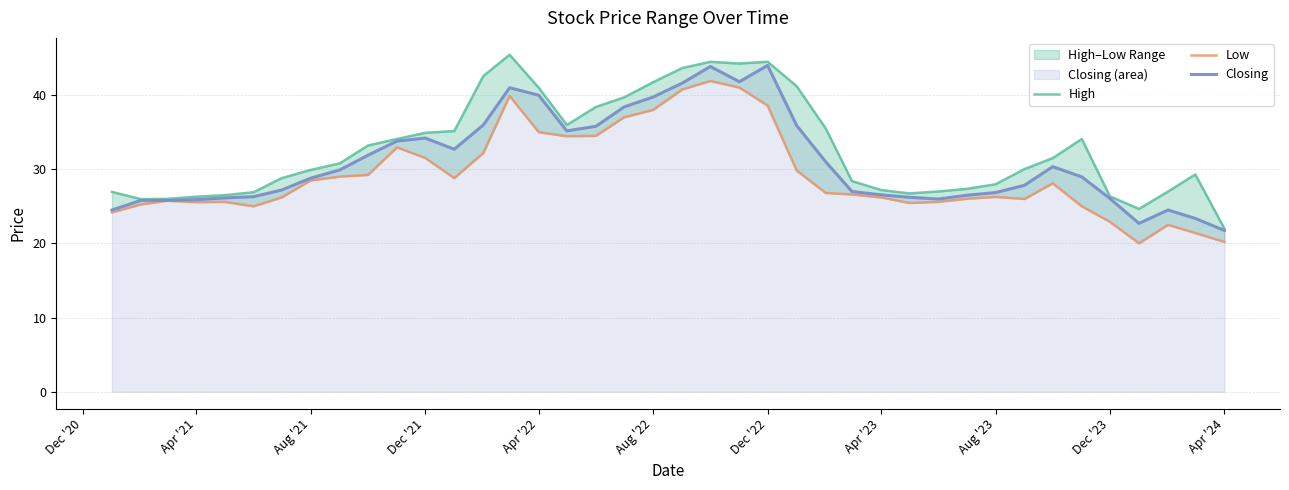

The value of Closing at Apr '22 is 24.6. True or false?

False